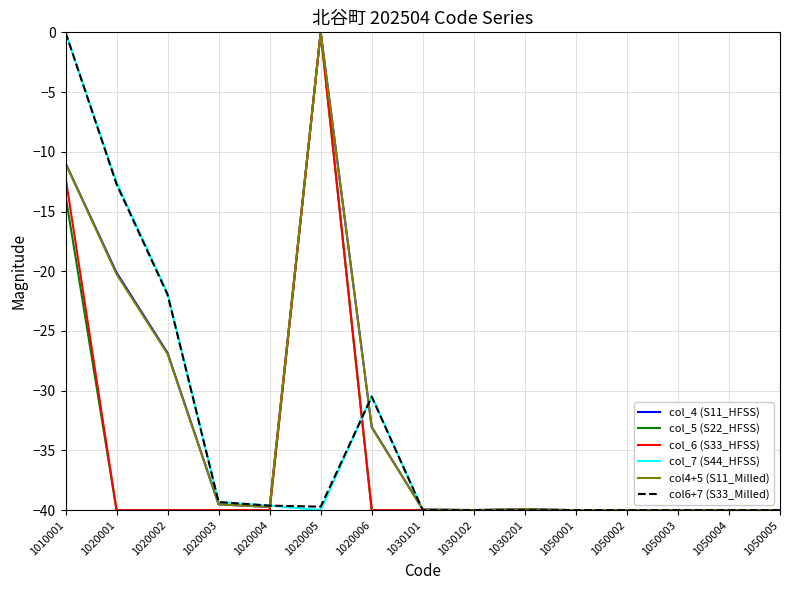

At which category is the sum across all series the highest?

1010001